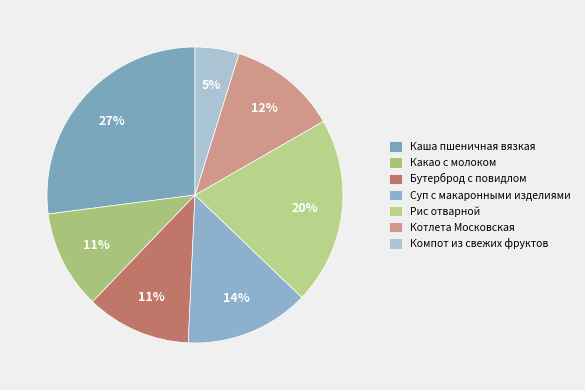

To the nearest percent, what is the combined percentage of Котлета Московская and Каша пшеничная вязкая?

39%